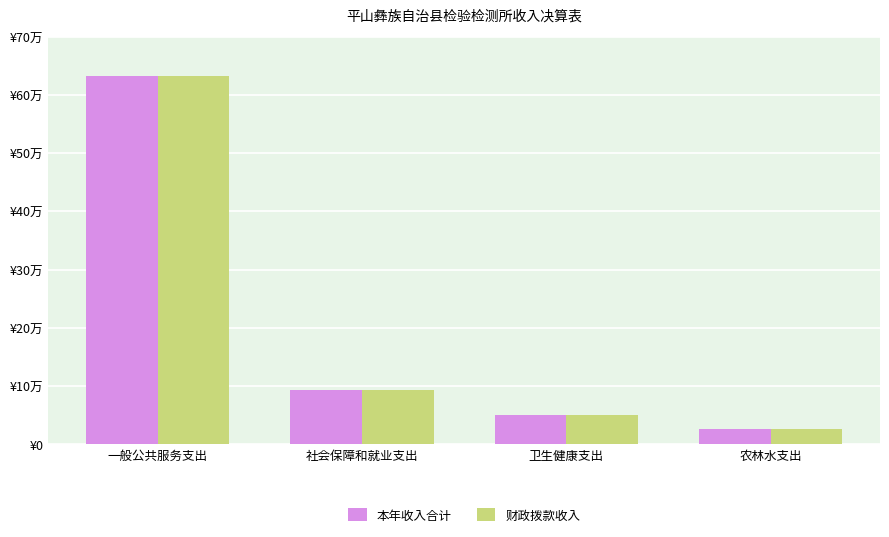

At which label does 本年收入合计 first exceed 92267?

一般公共服务支出